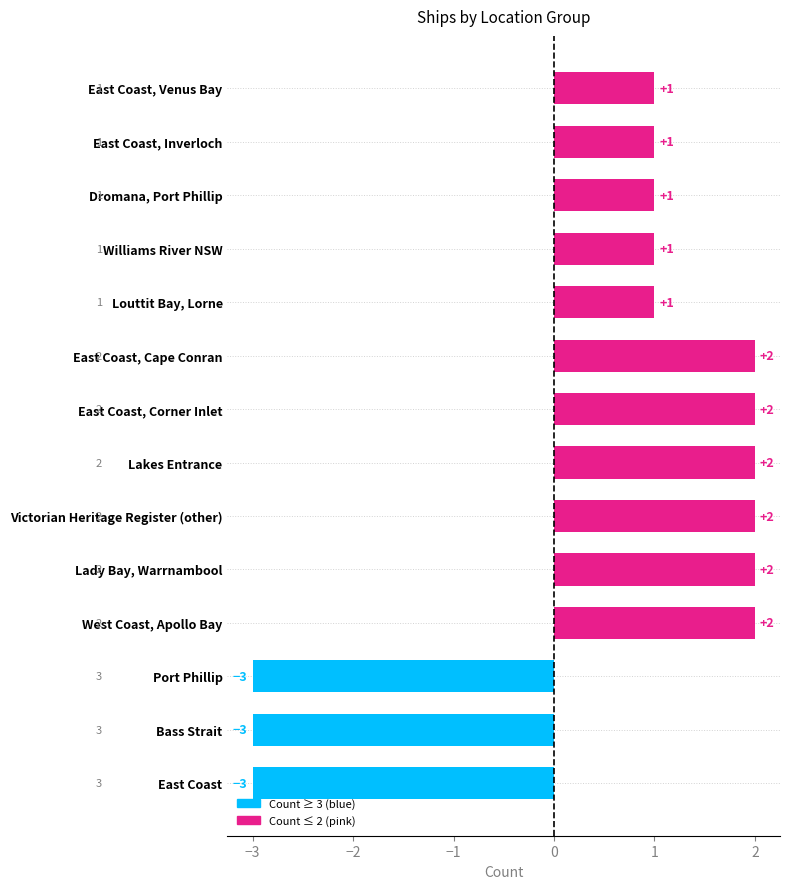

Which has a higher value, East Coast or Dromana, Port Phillip?

Dromana, Port Phillip